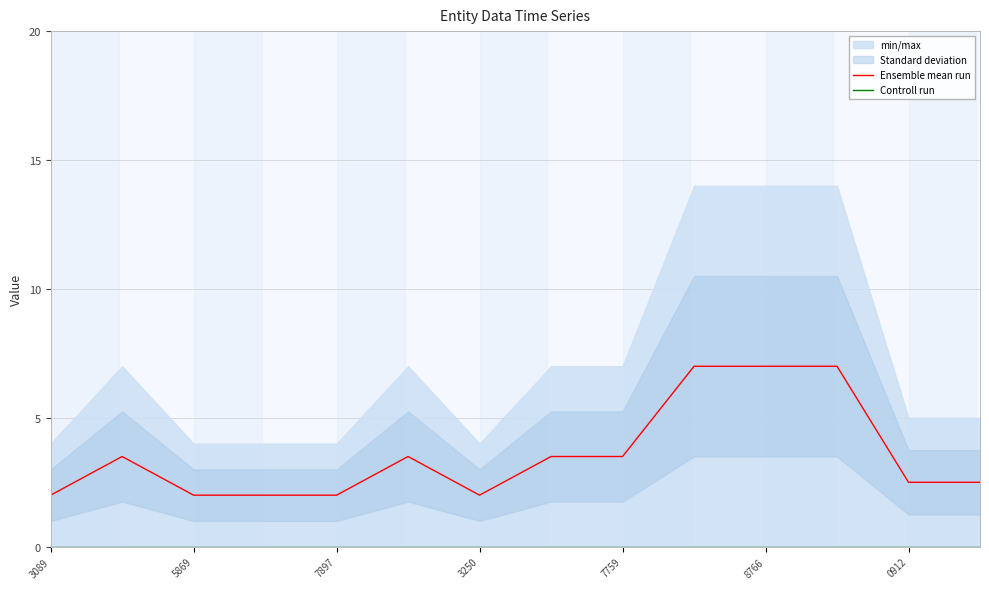

How many lines are shown in the chart?

2